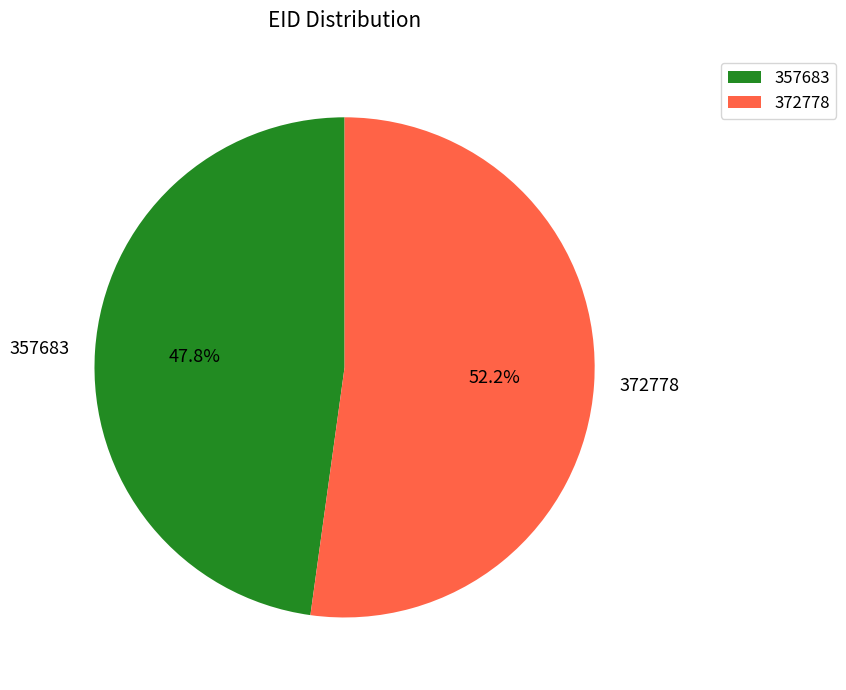

Do 357683 and 372778 together represent more than half of the pie?

Yes